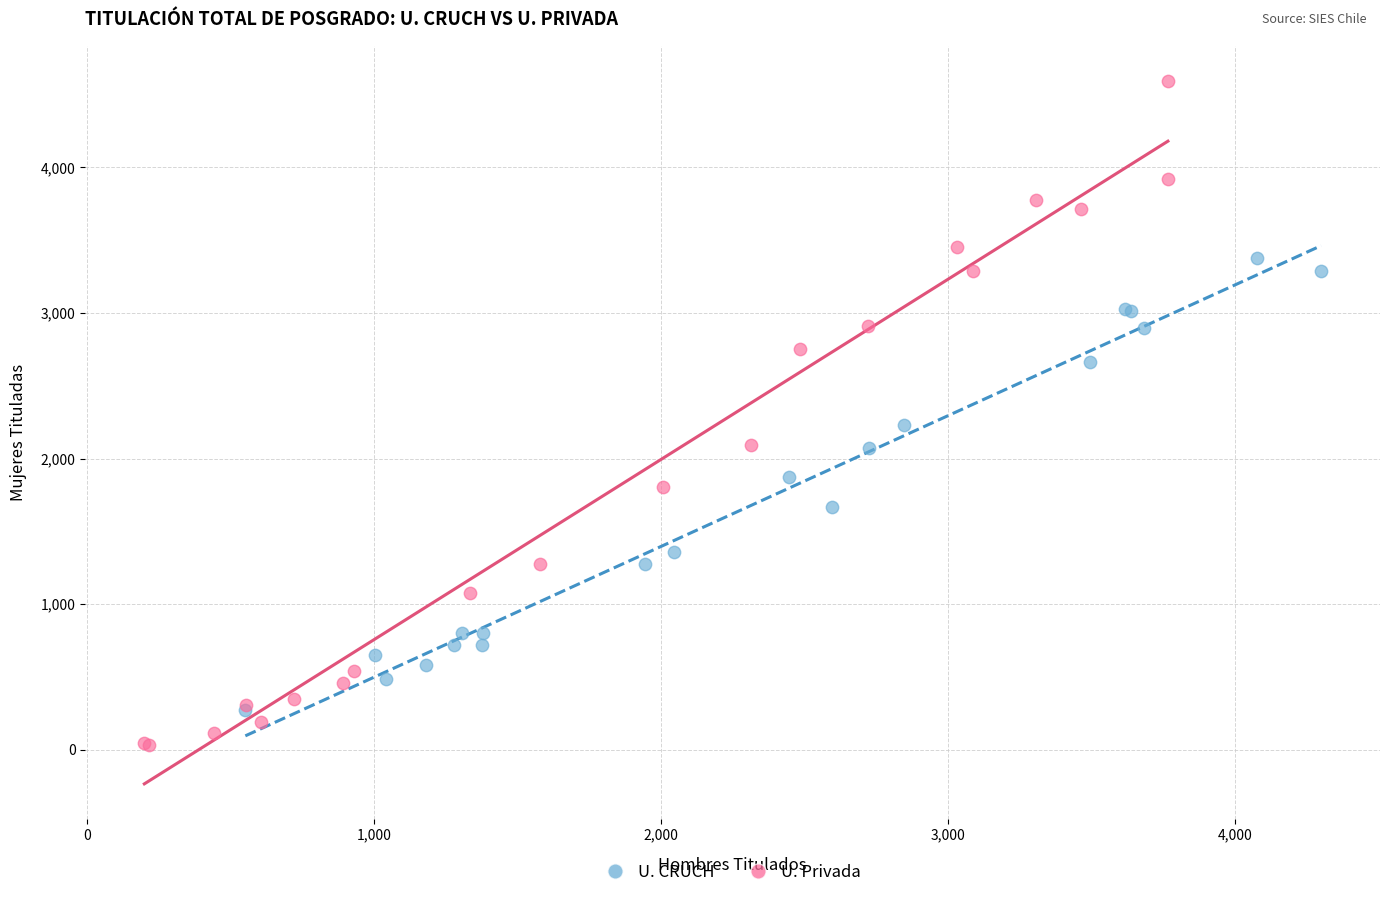

Which series contains the highest Y value?

U. Privada